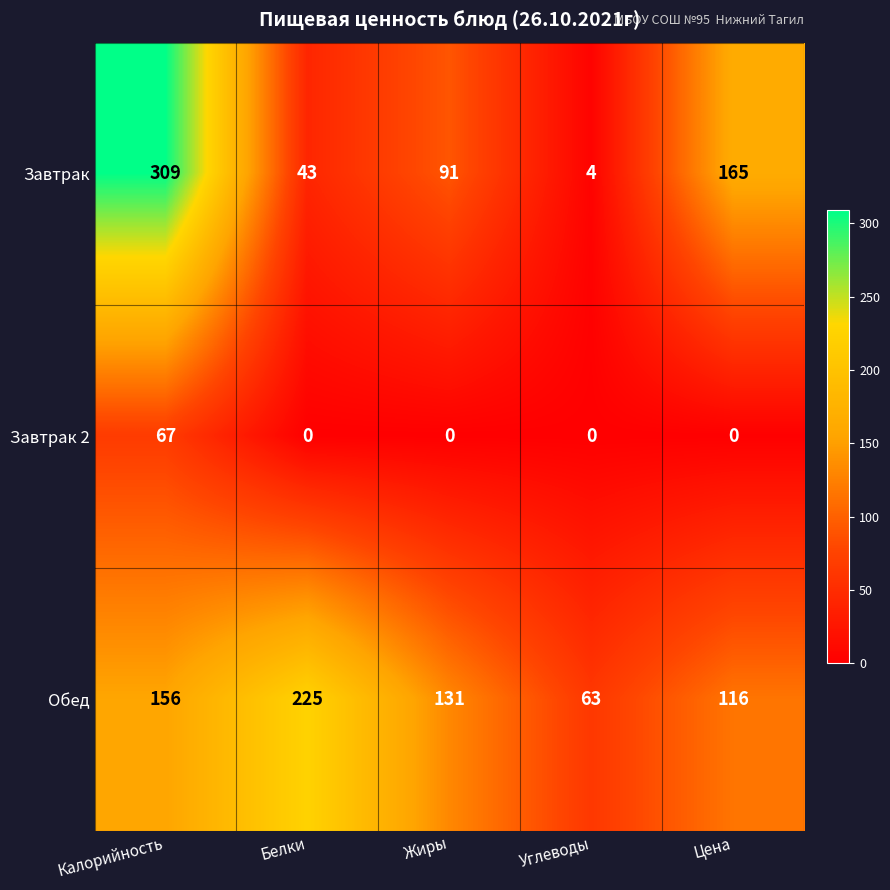

The Завтрак 2 series shows 0 at Жиры. True or false?

True